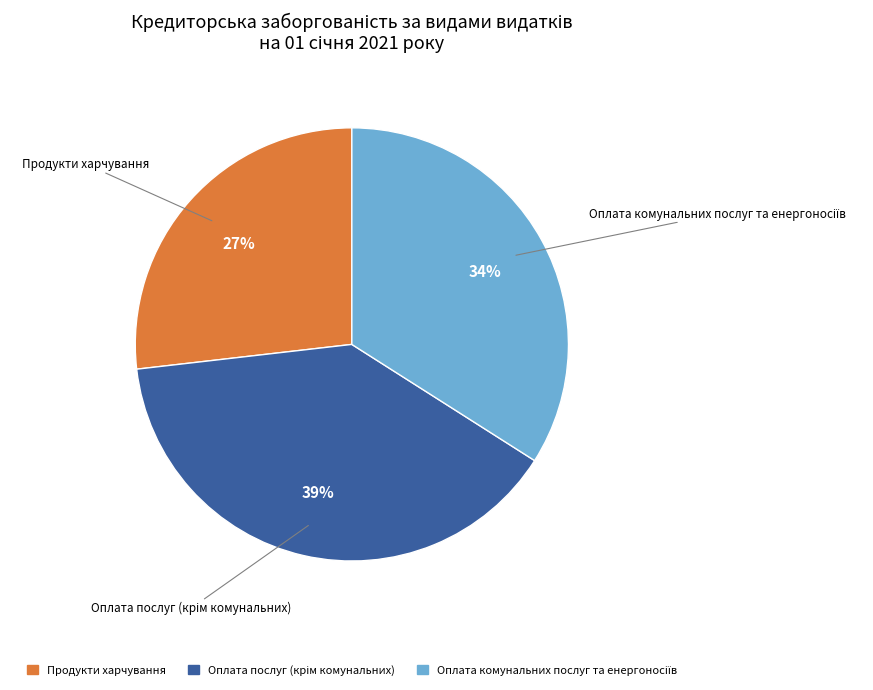

What percentage is the Продукти харчування slice, to the nearest percent?

27%